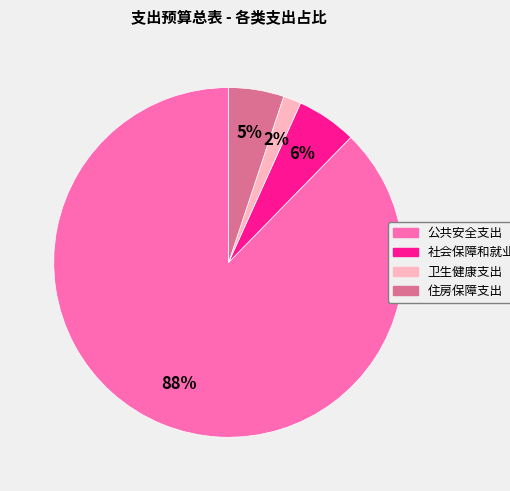

The 住房保障支出 slice represents 1% of the pie. True or false?

False